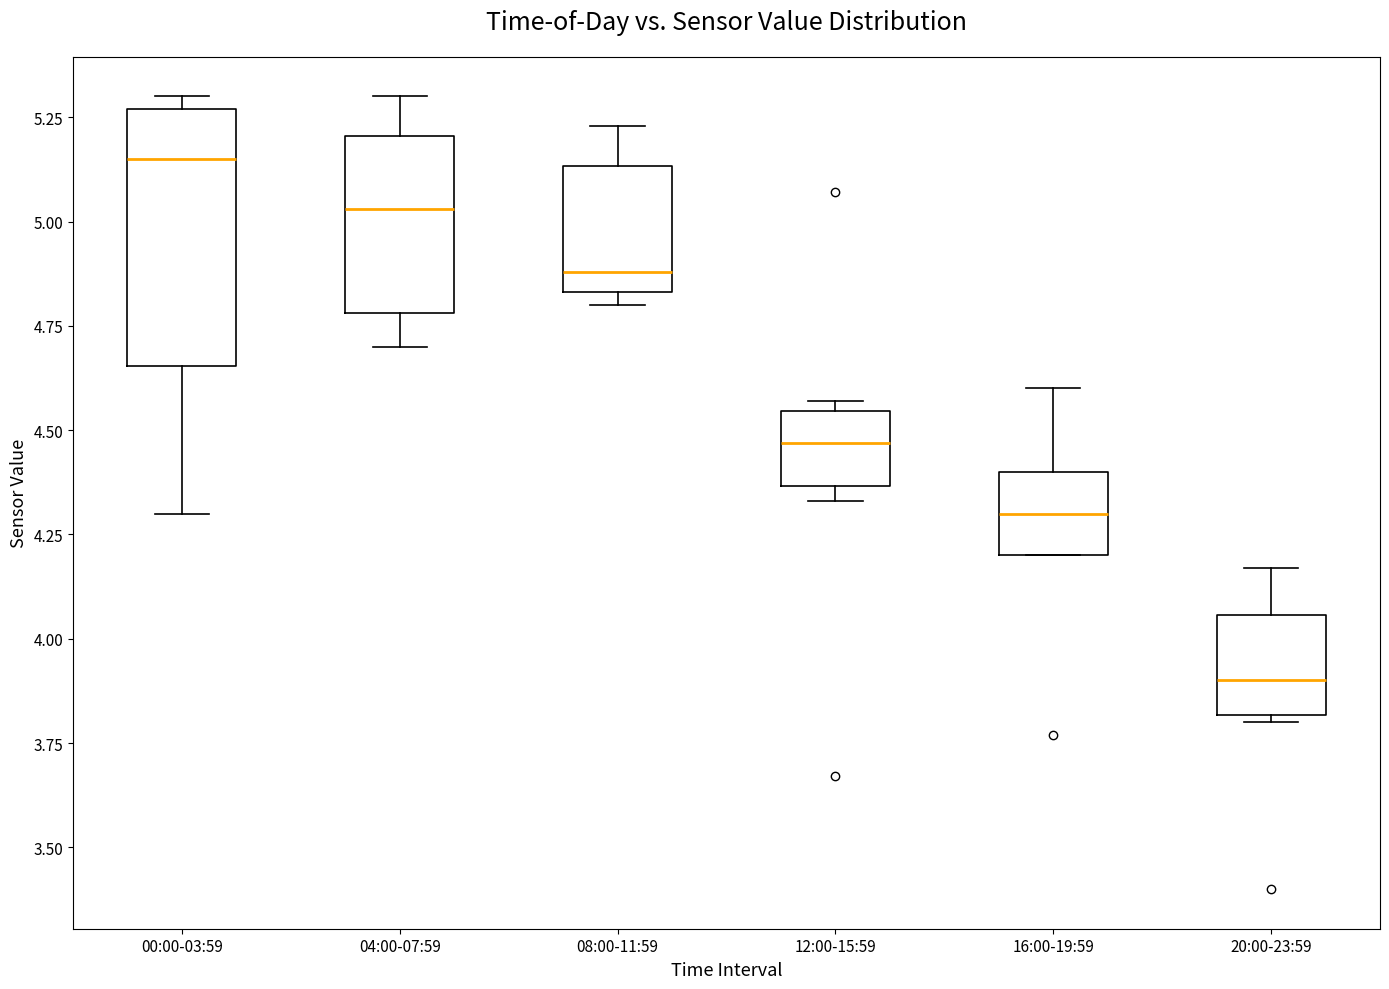

Where does the upper whisker of the box for 08:00-11:59 end on the y-axis? The values are not printed on the chart, so give them approximately, as read against the axis.

5.25